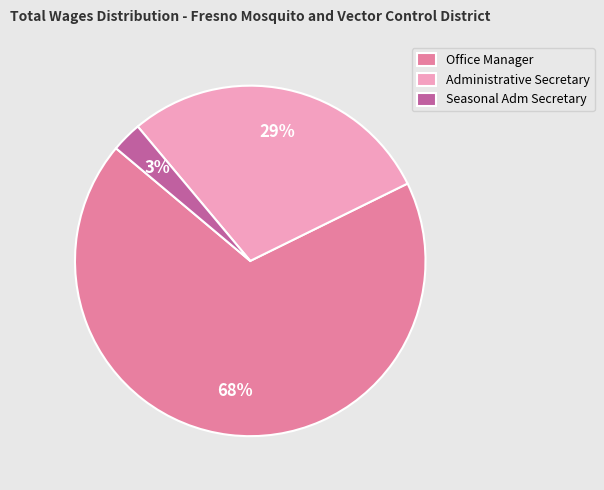

Between Office Manager and Administrative Secretary, which is larger?

Office Manager